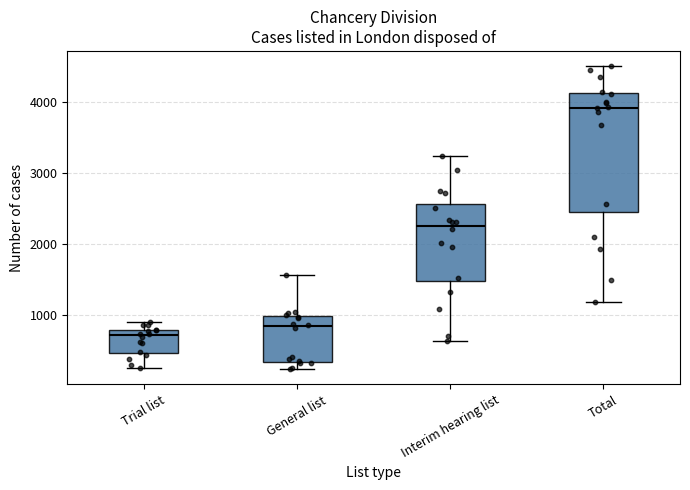

Reading left to right, read every box against the y-axis: the position of its median line, the range the box covers, and the ends of its whiskers. The values are not printed on the chart, so give them approximately, as read against the axis.

Trial list: median 700, box 500 to 800, whiskers 300 to 900
General list: median 800, box 300 to 1000, whiskers 200 to 1600
Interim hearing list: median 2300, box 1500 to 2600, whiskers 600 to 3200
Total: median 3900, box 2400 to 4100, whiskers 1200 to 4500